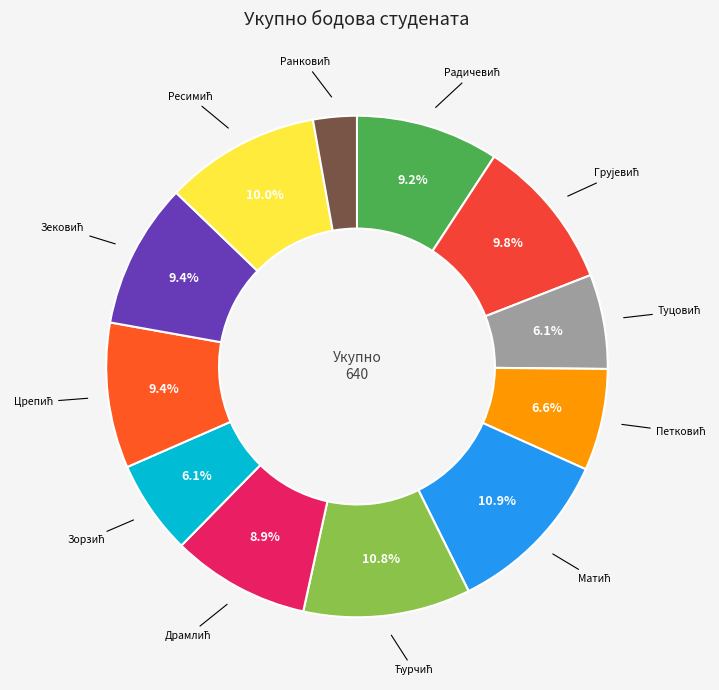

How many slices are in this pie chart?

12